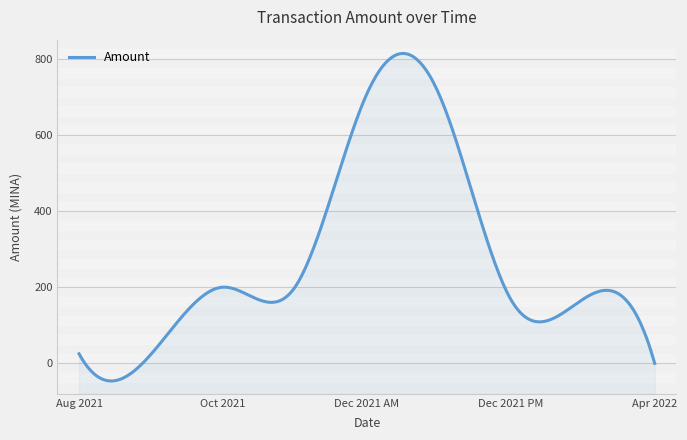

What position from the left is 2021-12-25 15:45?

7